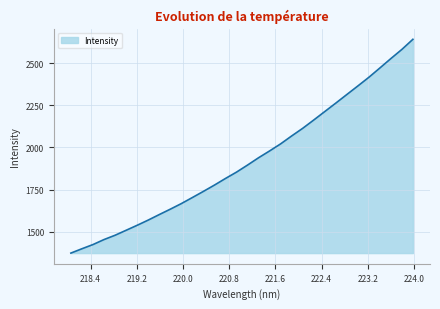

What is the difference between the maximum and minimum values?

1266.3